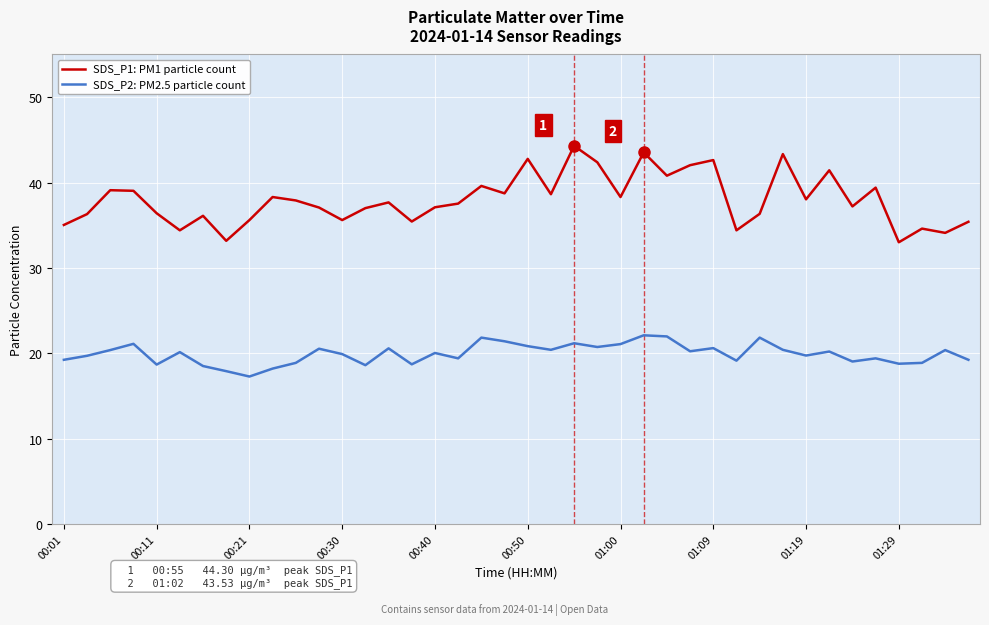

How many series are shown in this chart?

2